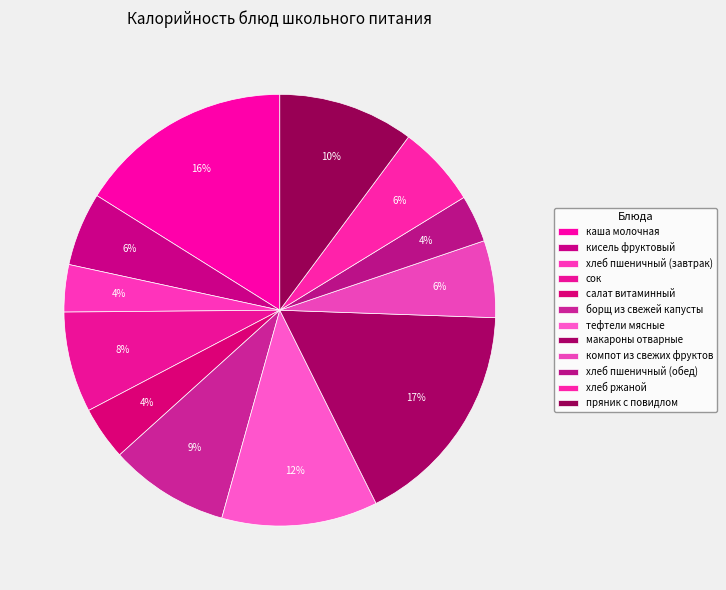

Approximately how many times larger is the value at кисель фруктовый compared to макароны отварные?

0.3